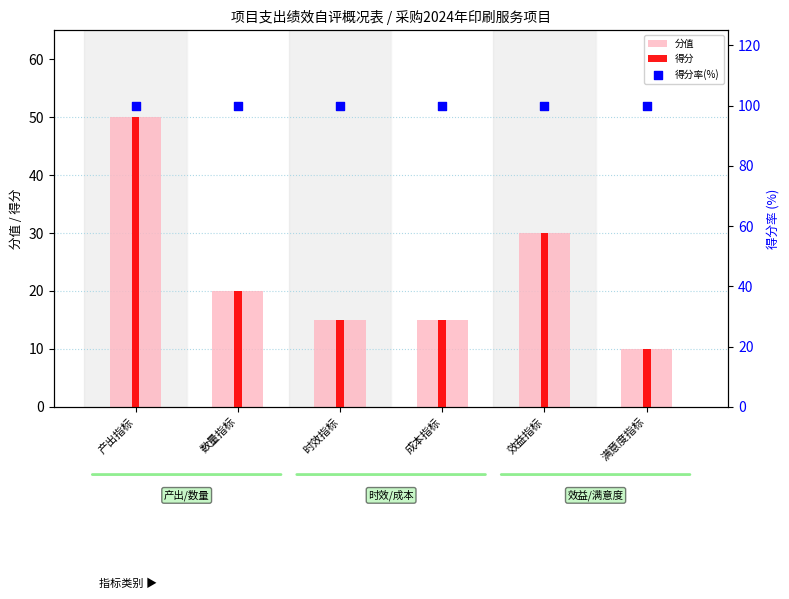

At which category is the sum across all series the highest?

产出指标